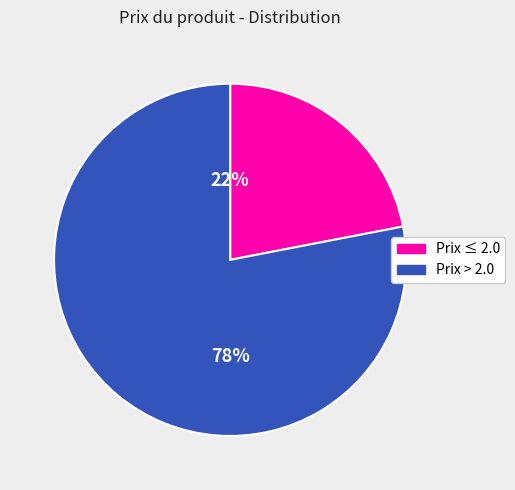

Is there any slice that represents more than half of the pie?

Yes